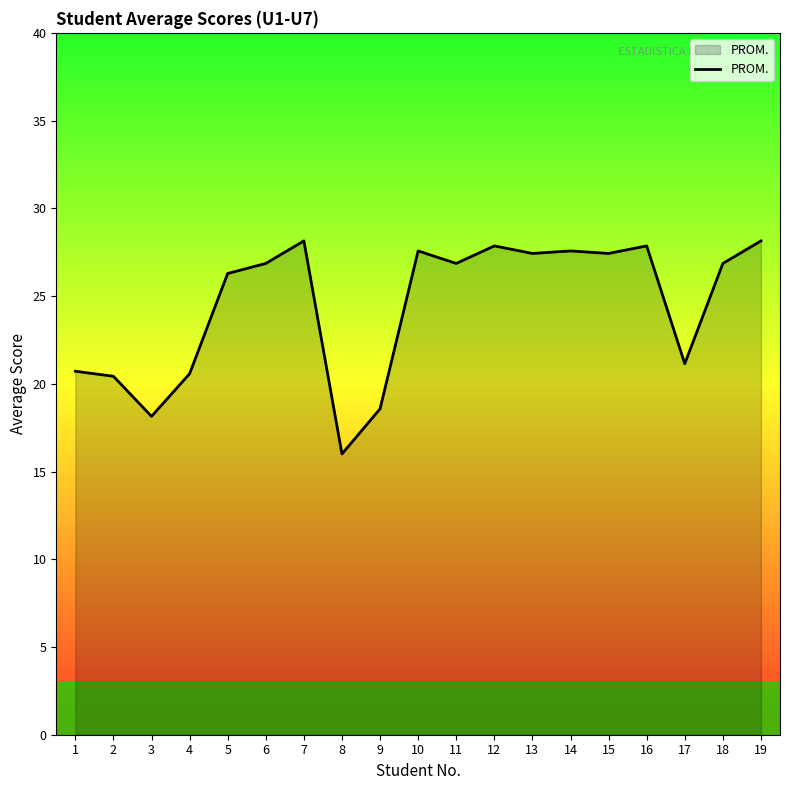

What is the difference between the maximum and minimum values?

12.1